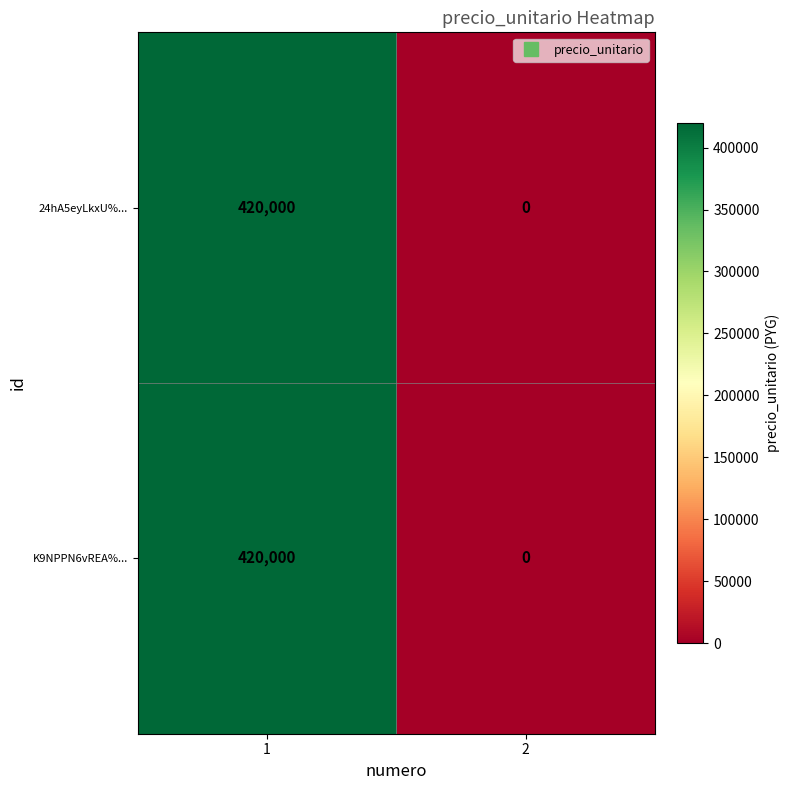

Rank the categories by K9NPPN6vREA%... value from lowest to highest.

2, 1